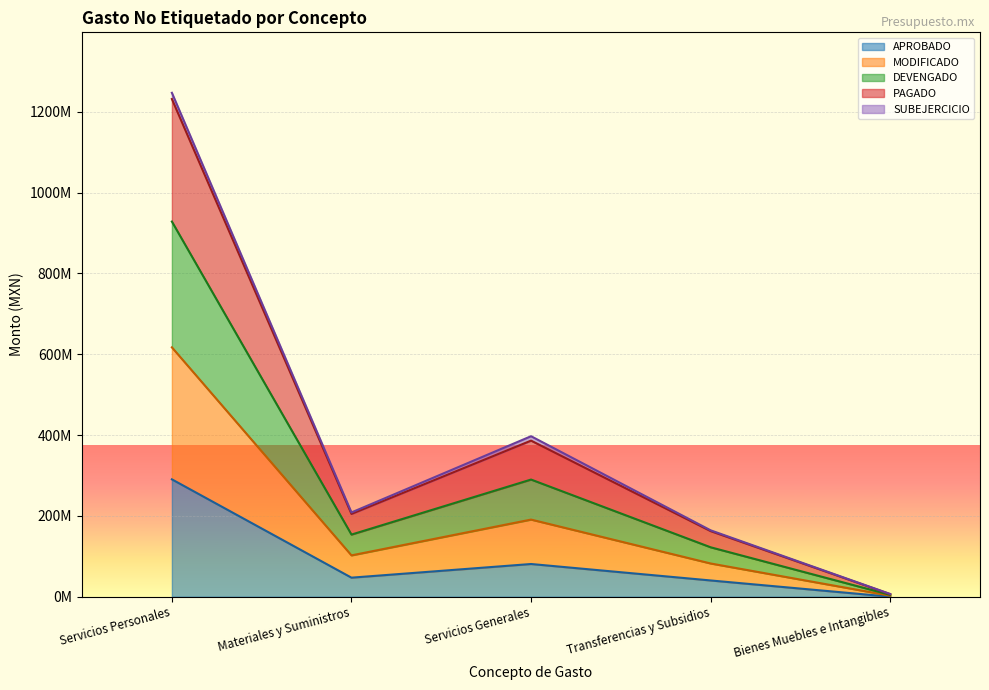

True or false: DEVENGADO and PAGADO intersect in this chart.

False